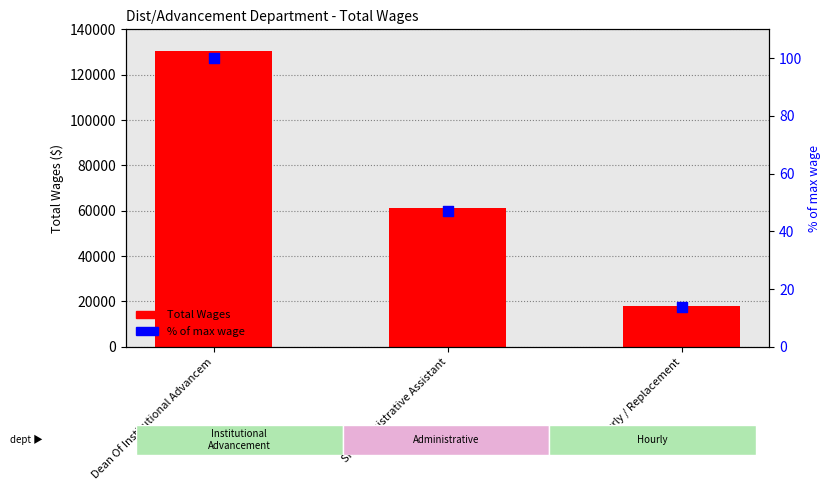

Which series contains the highest Y value?

Total Wages